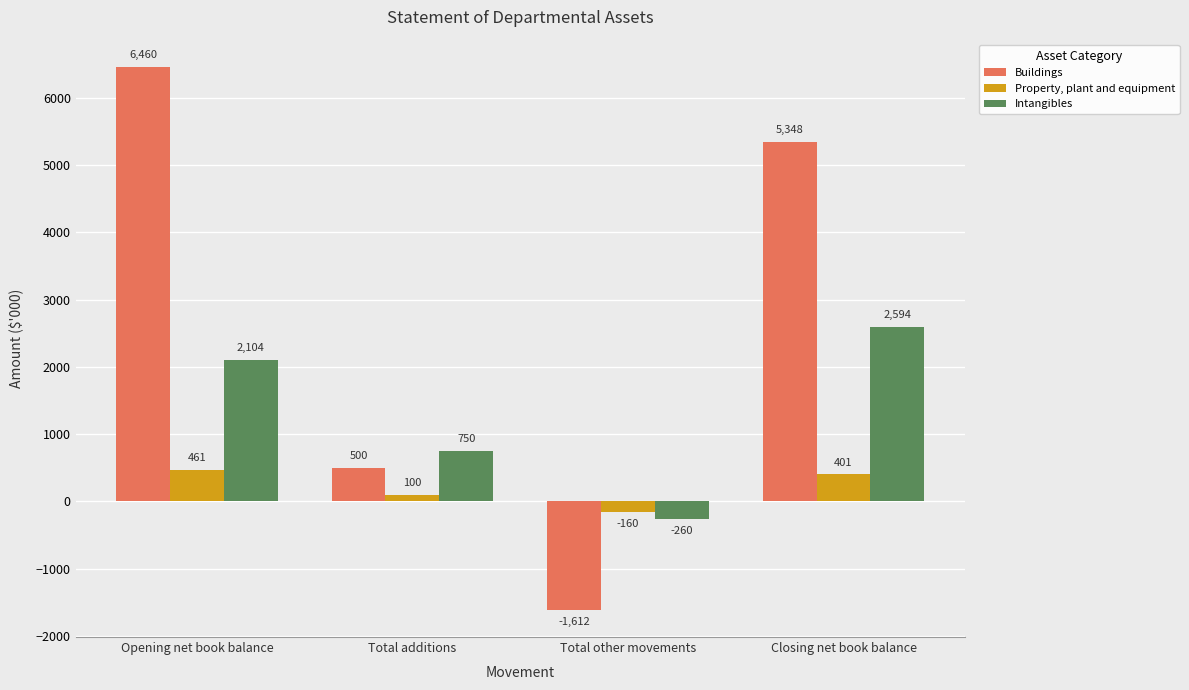

What is the value of the Property, plant and equipment bar at the 4th from the left?

401